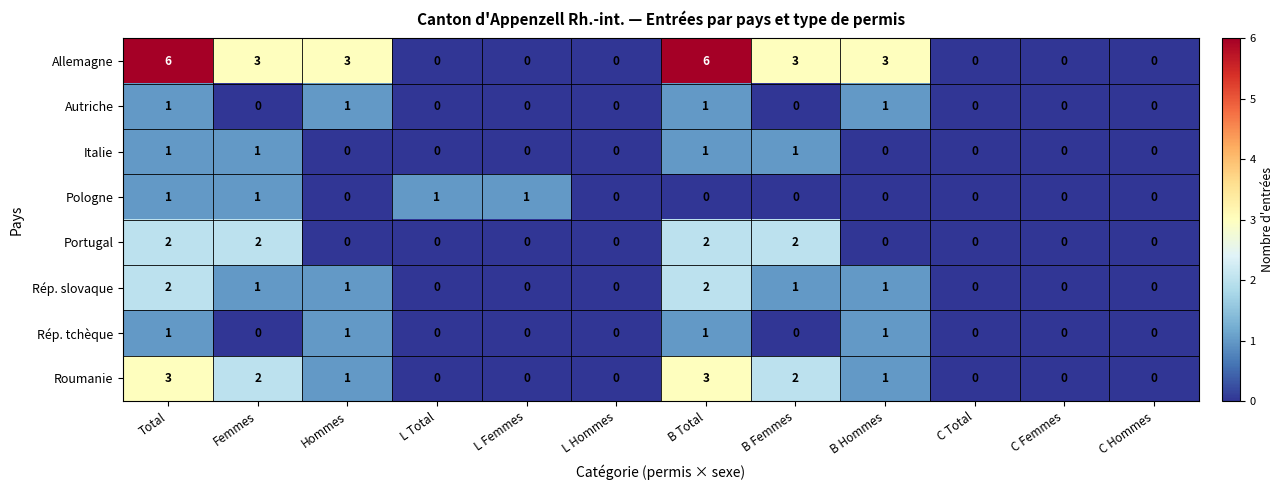

How many values in the Italie series exceed 0?

4